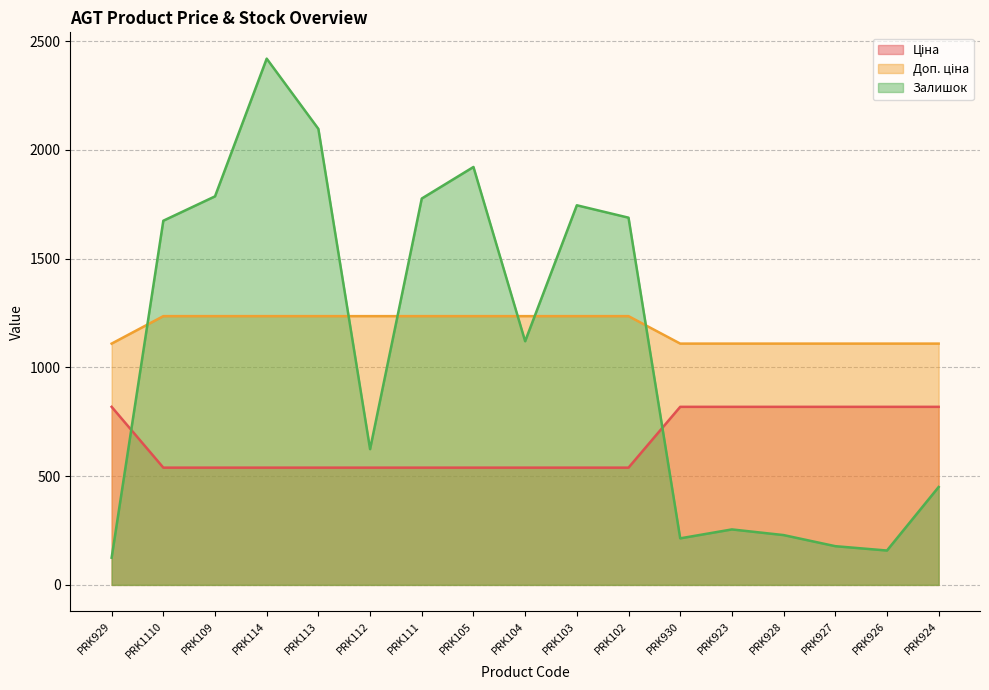

Which category has the highest value across all series?

PRK114